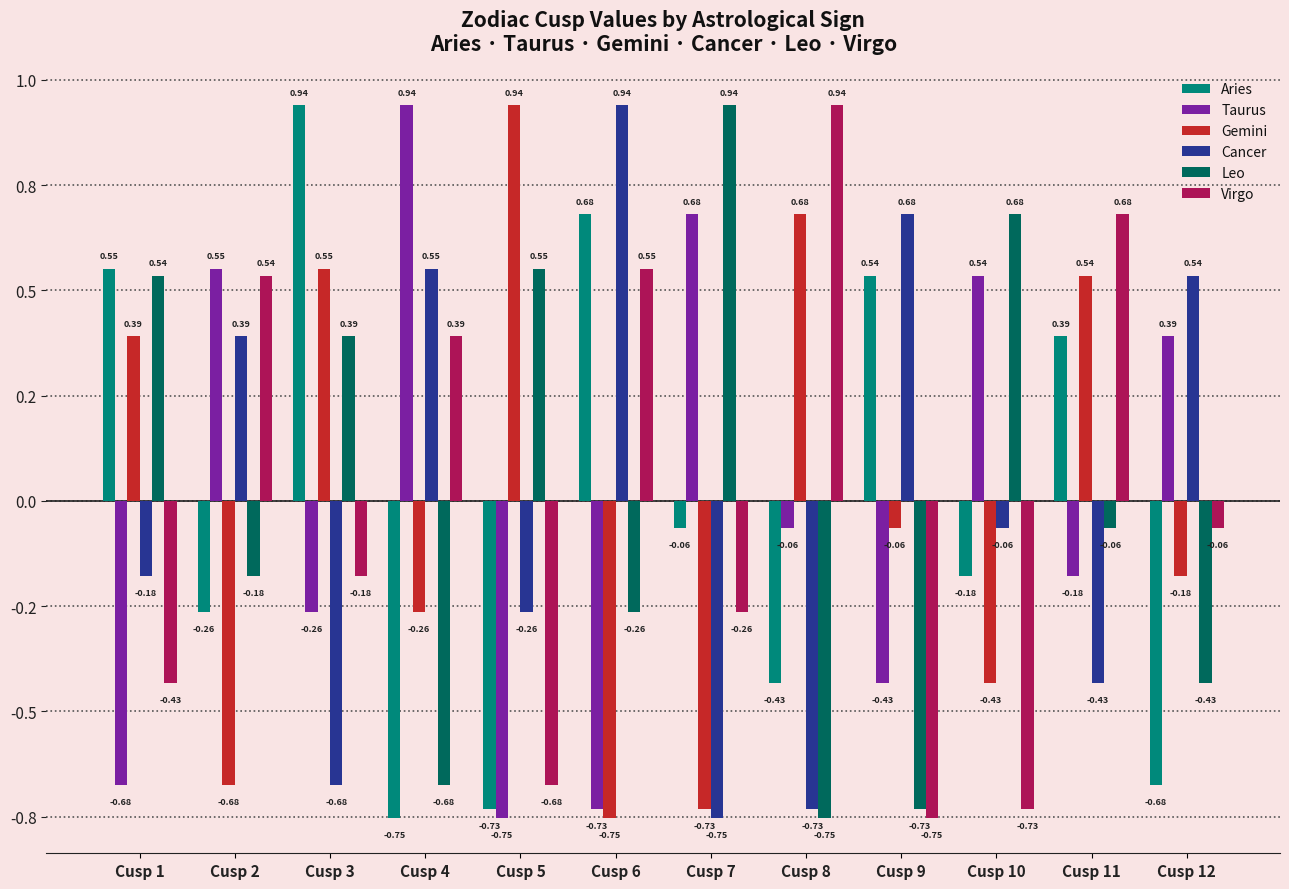

Are the bars grouped side by side (vs. stacked)?

Yes